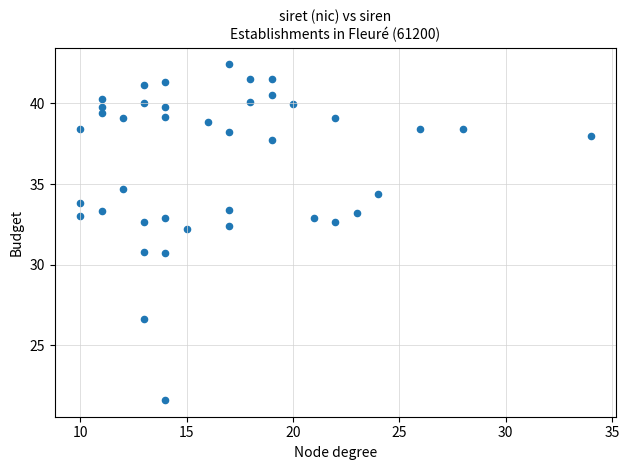

What is the range of Y values (max minus min)?

20.8